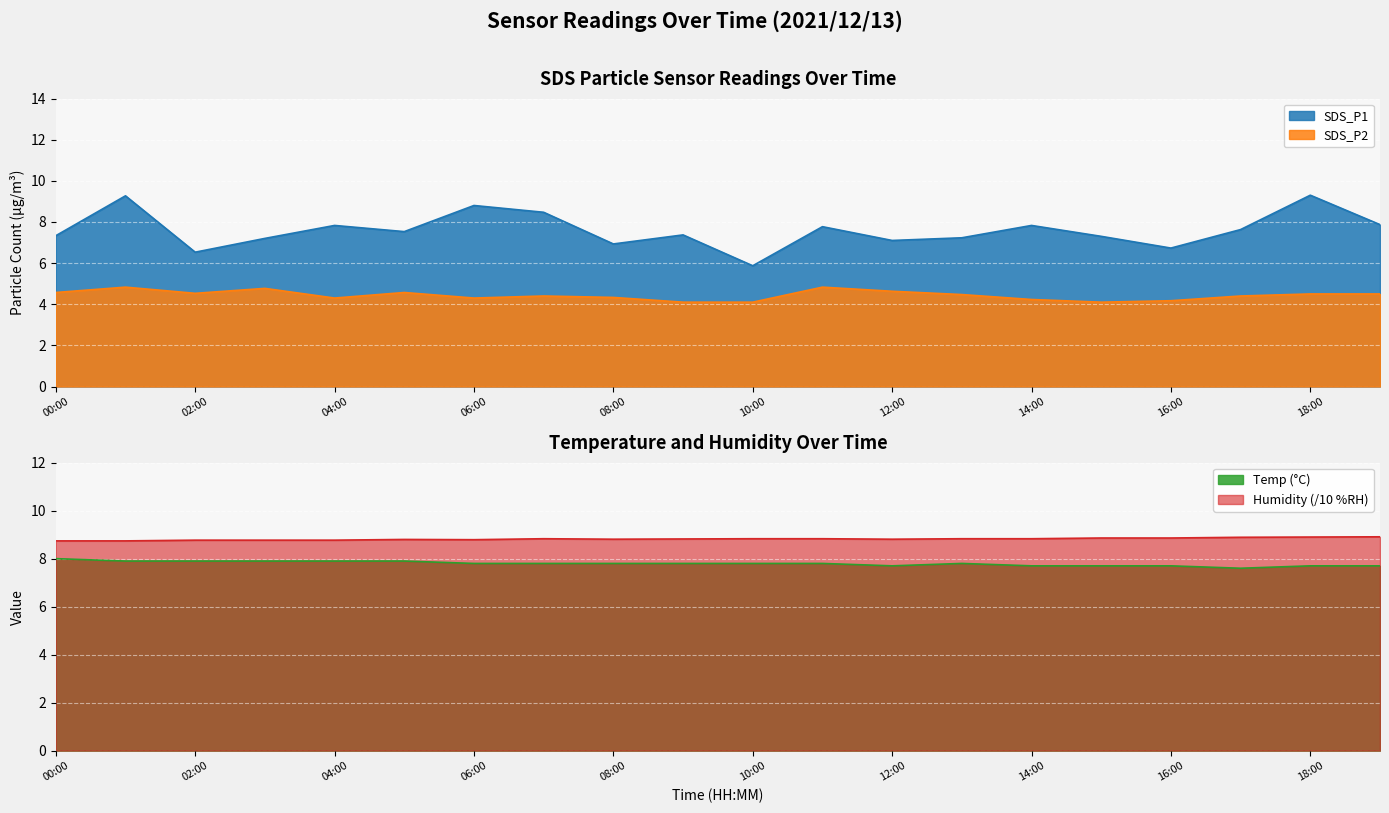

At which category does Humidity reach its first local peak?

05:00